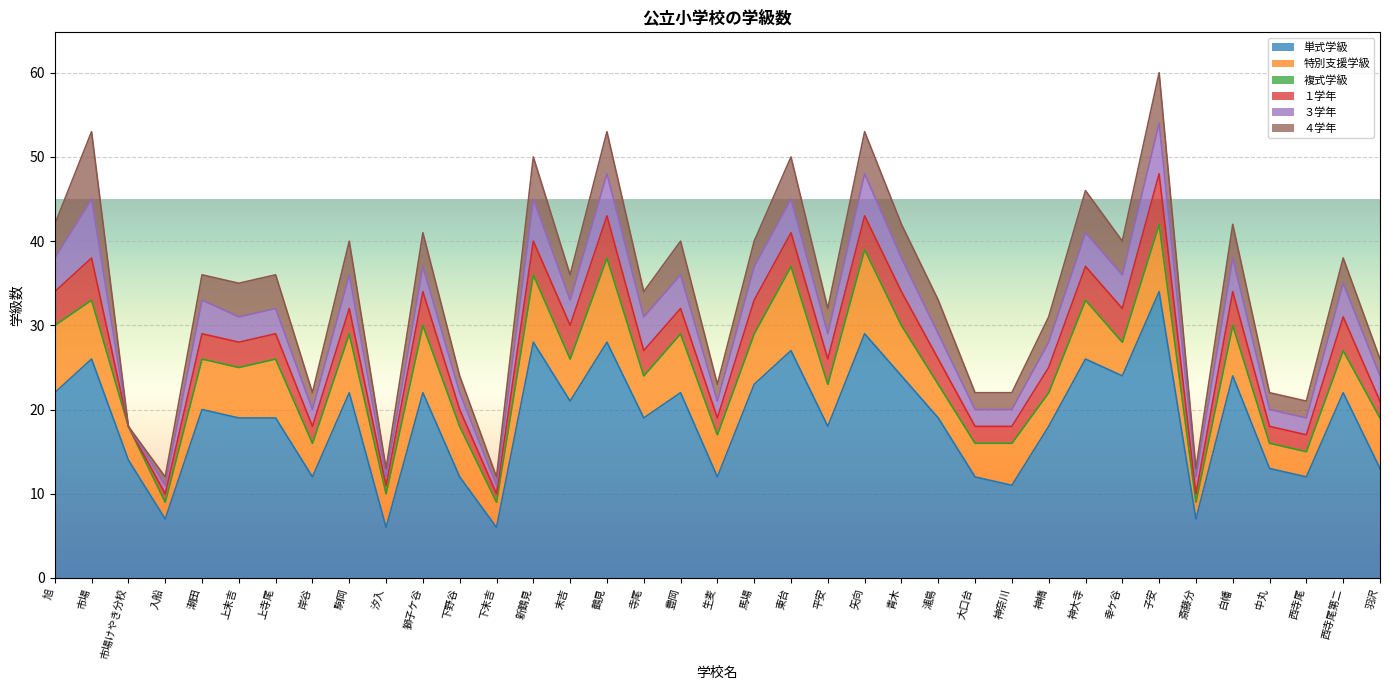

At which category does １学年 reach its first local peak?

市場